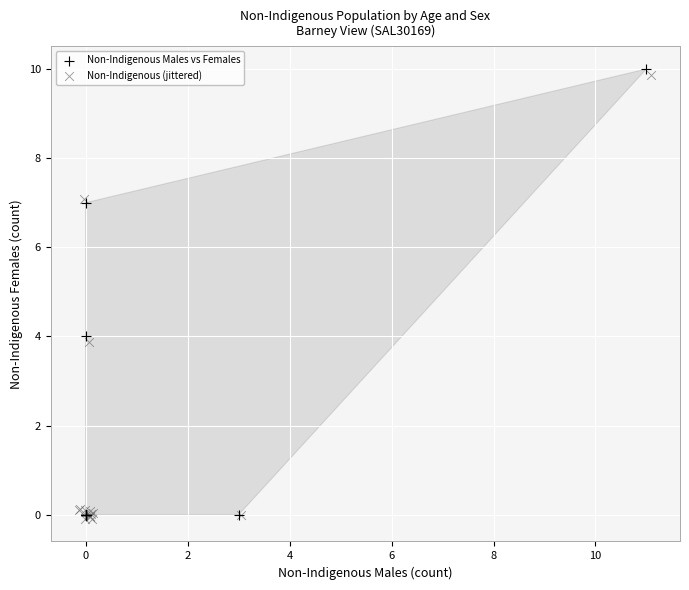

What are all the series names shown in the legend?

Non-Indigenous Males vs Females, Non-Indigenous (jittered)